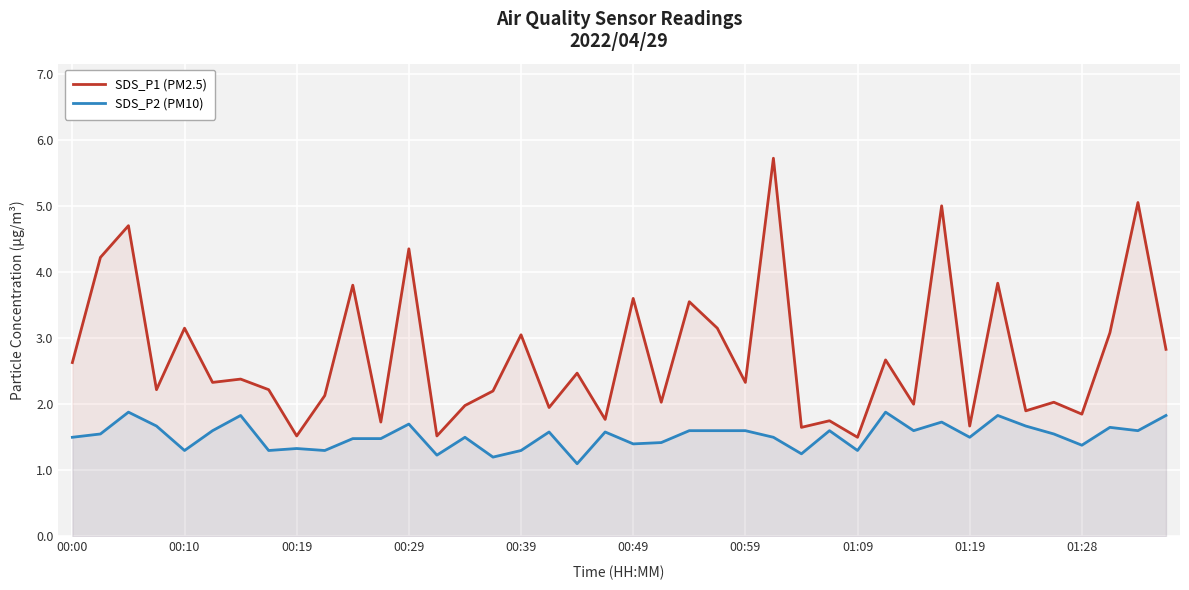

What is the sum of all SDS_P2 (PM10) values?

60.9